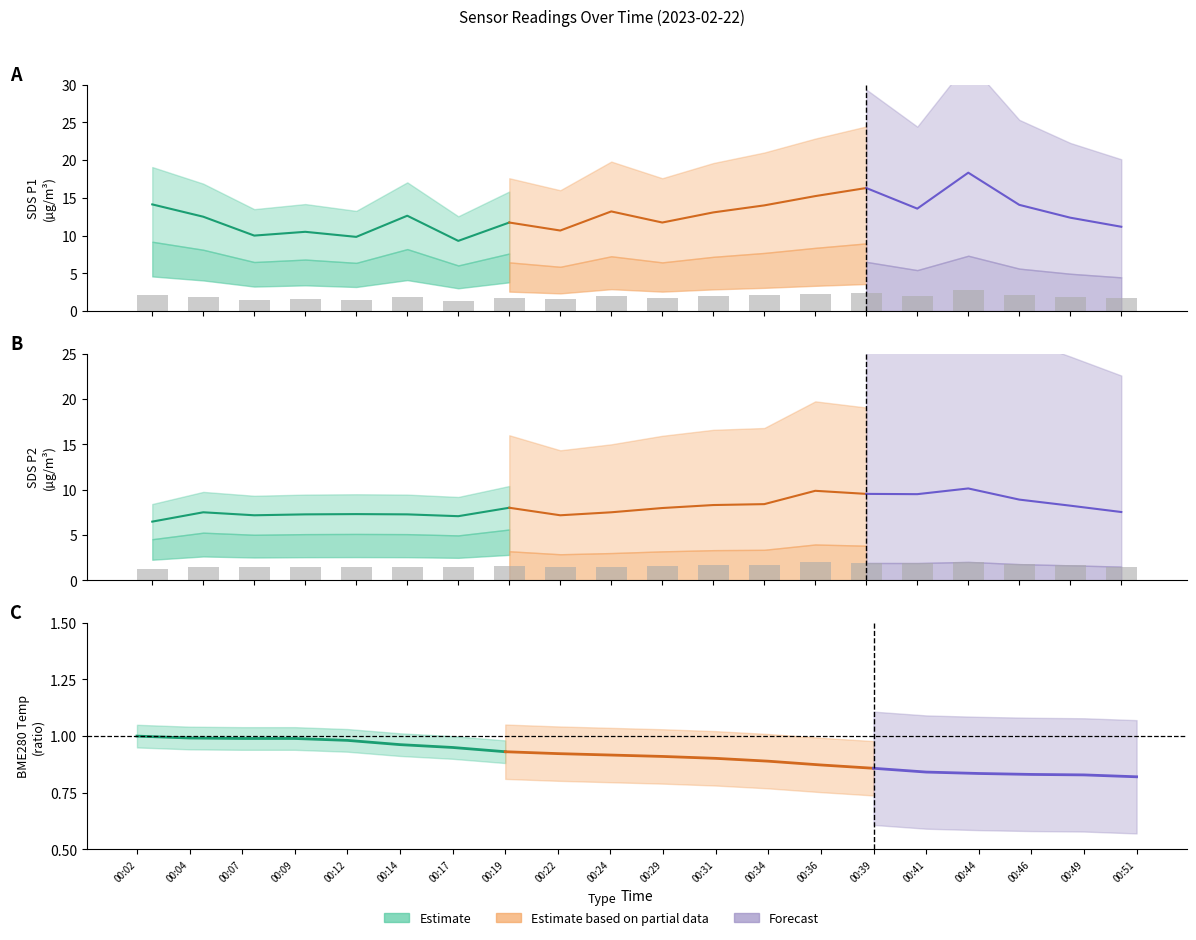

What is the value of the SDS_P2 bar at the 2nd from the left?

1.5